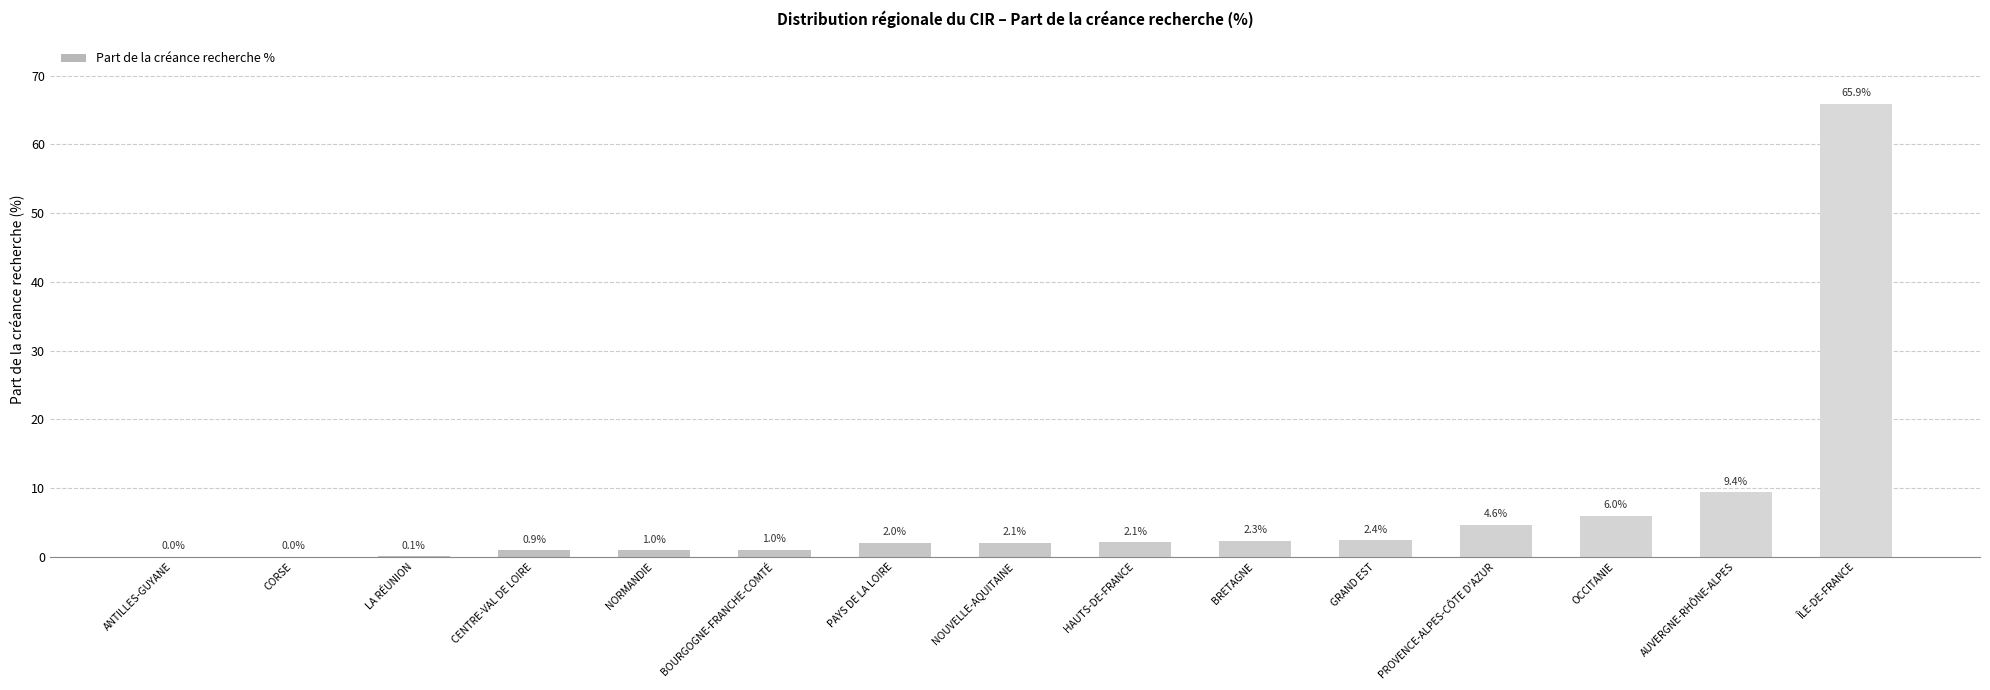

True or false: the data shows 0.0 at CORSE.

True